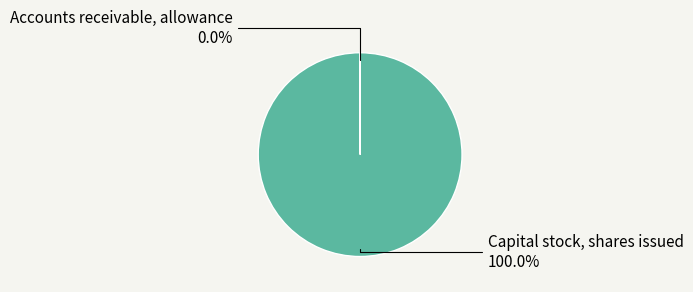

Which category has the biggest portion of the pie?

Capital stock, shares issued